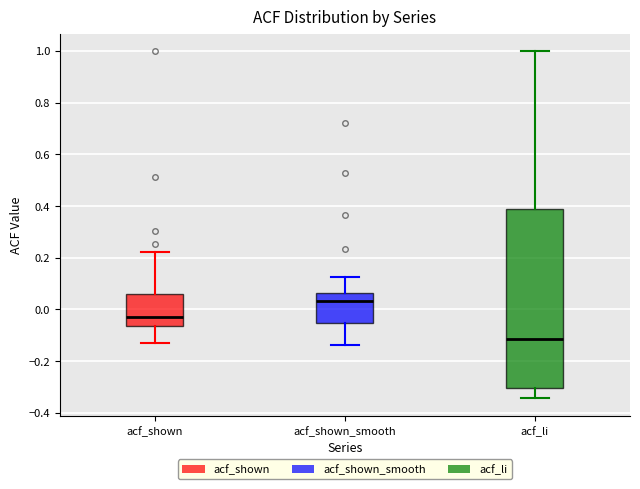

Which box is the tallest, from its lower edge to its upper edge?

acf_li